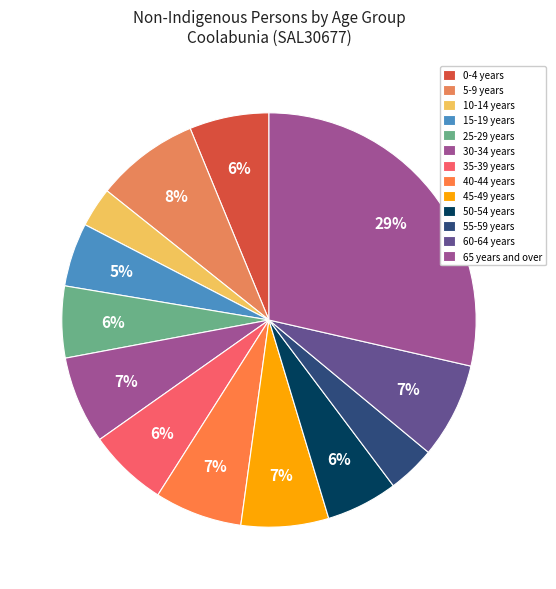

To the nearest percent, what is the combined percentage of 65 years and over and 15-19 years?

34%